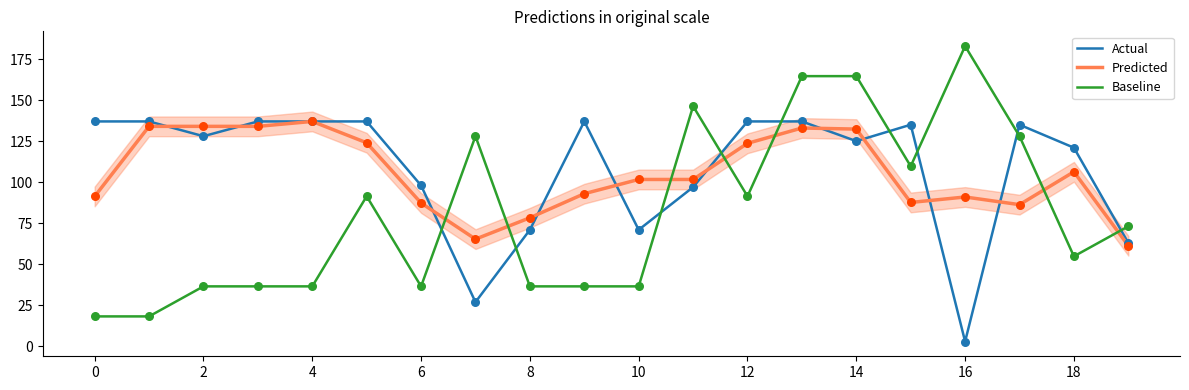

Which series has the widest spread of Y values?

Baseline